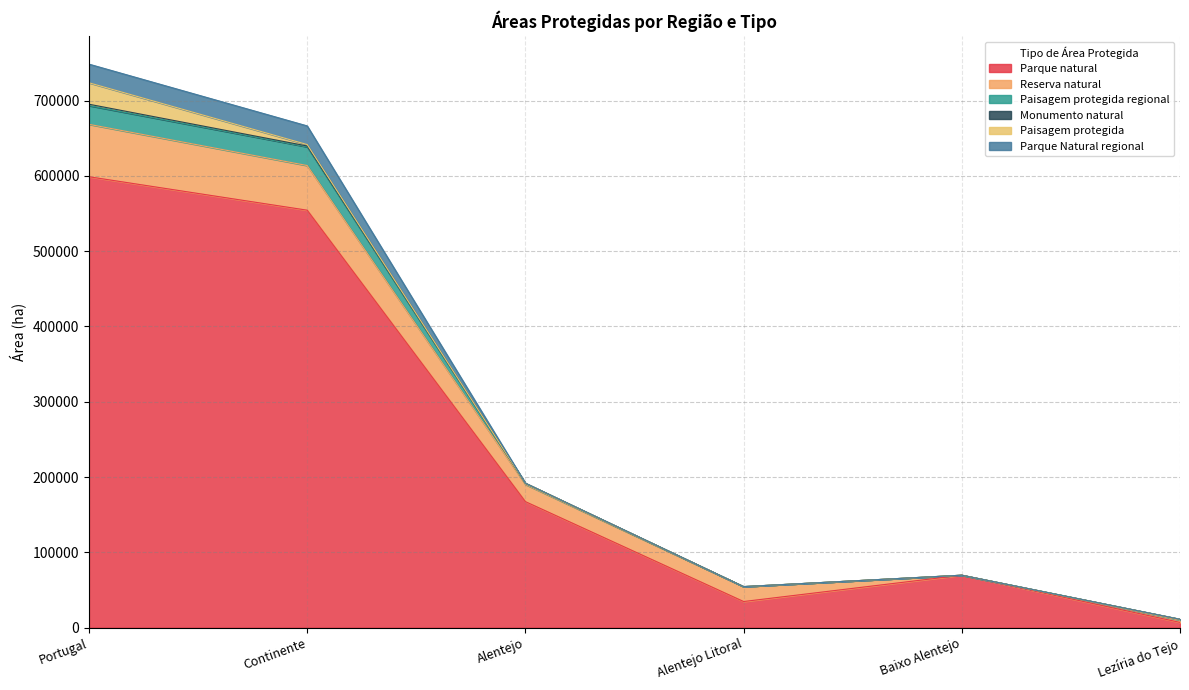

True or false: Parque Natural regional and Parque natural cross at least once.

False